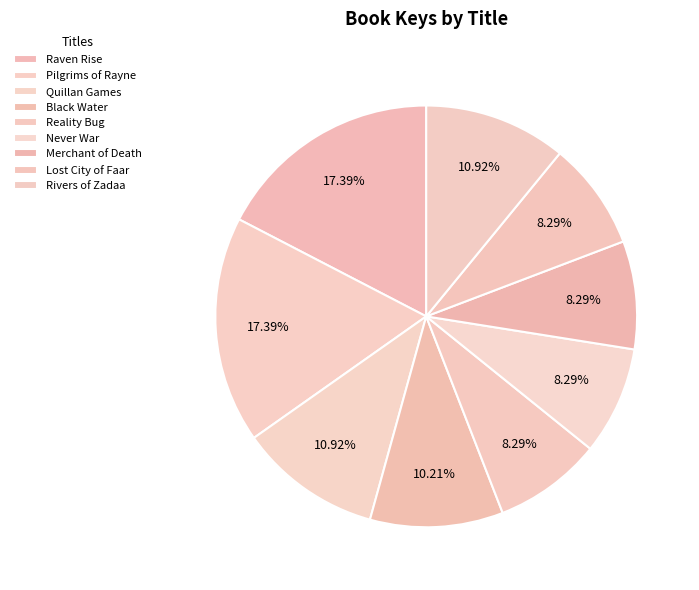

How many segments does this pie chart have?

9